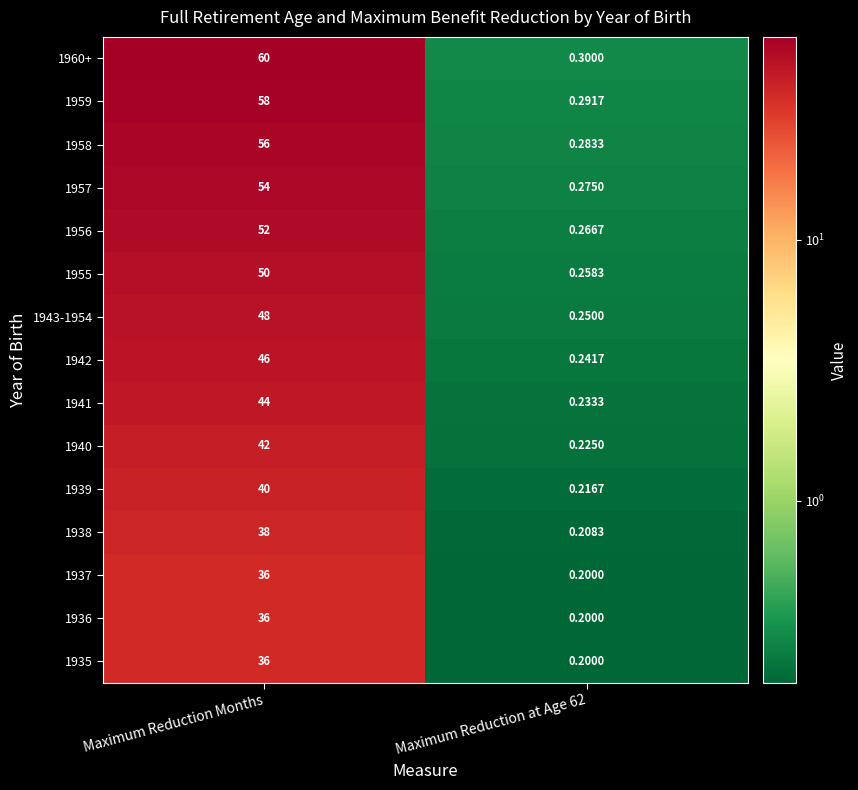

Is the value of 1935 at Maximum Reduction Months greater than the value of 1941 at Maximum Reduction Months?

No